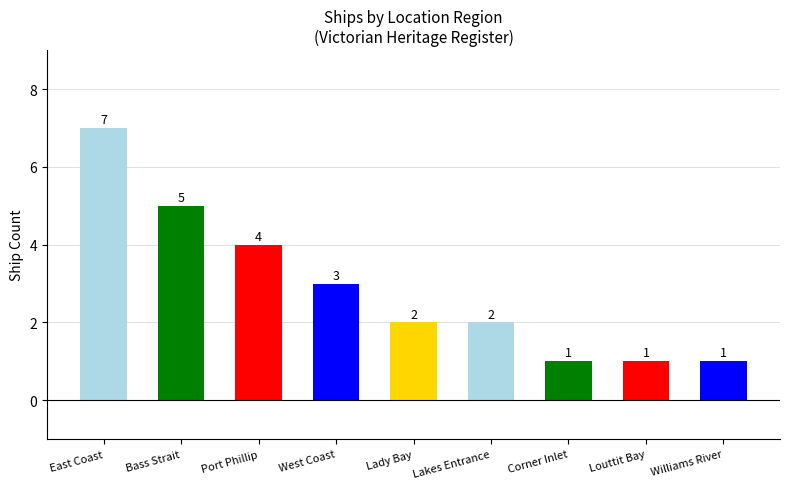

Where does the data first go above 2?

East Coast